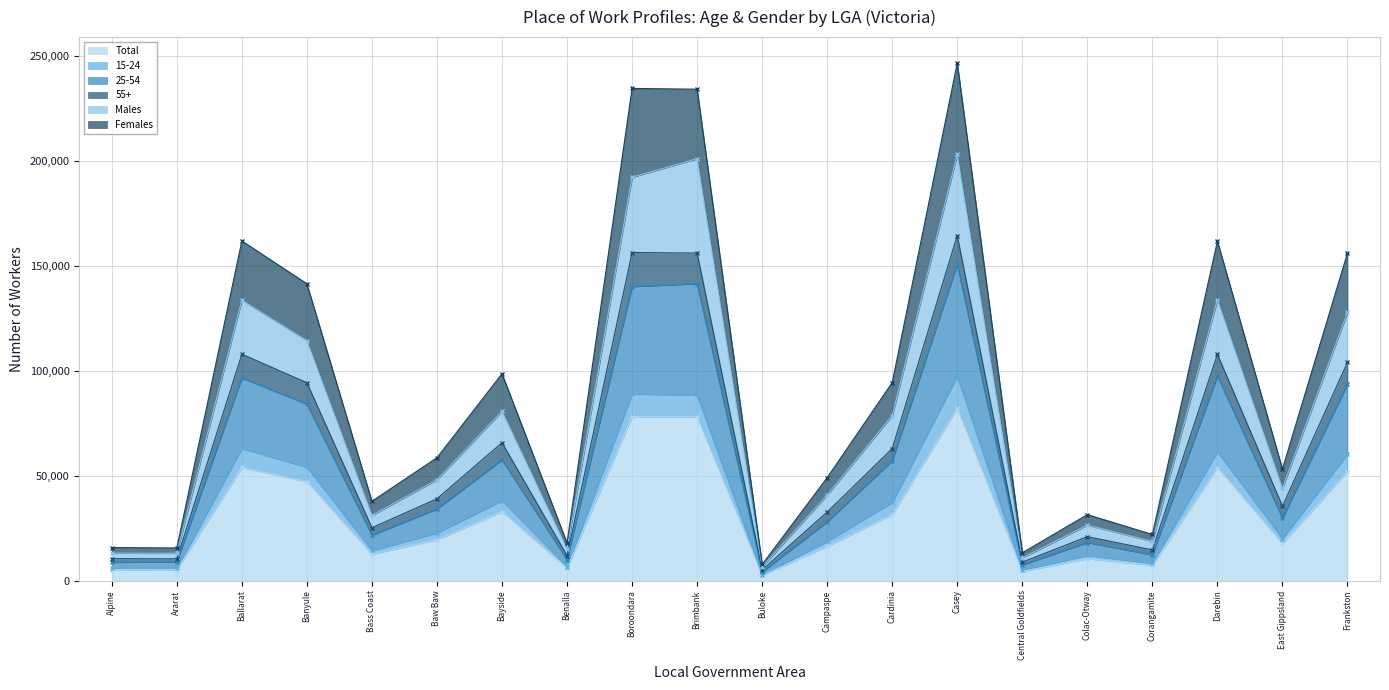

Rank the categories by Females value from lowest to highest.

Buloke, Central Goldfields, Ararat, Alpine, Benalla, Corangamite, Colac-Otway, Bass Coast, Campaspe, East Gippsland, Baw Baw, Cardinia, Bayside, Banyule, Frankston, Darebin, Ballarat, Brimbank, Boroondara, Casey